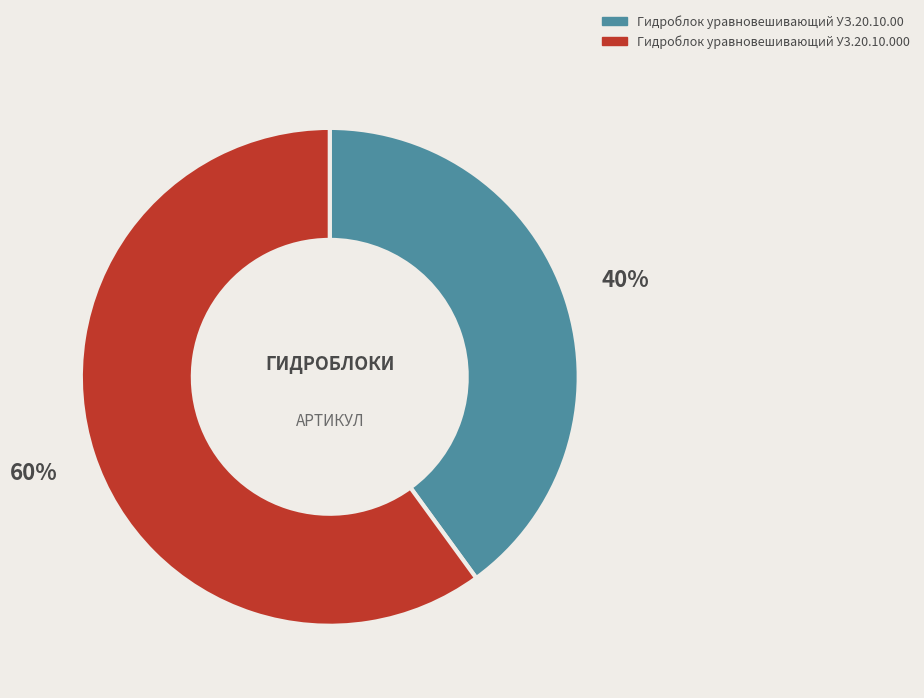

What is the ratio of the value at Гидроблок уравновешивающий У3.20.10.000 to the value at Гидроблок уравновешивающий УЗ.20.10.00?

1.5